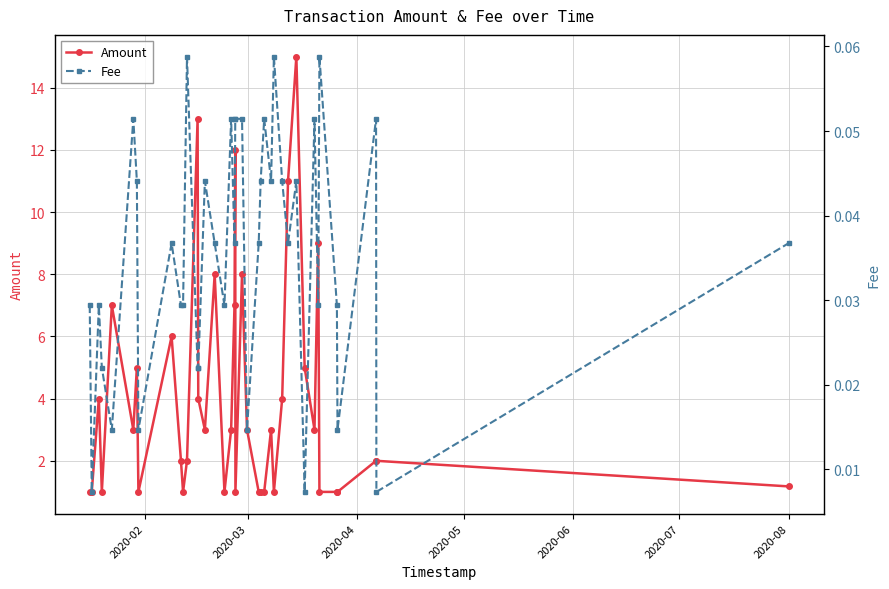

True or false: Amount has more than 1 points higher than both neighbors.

True